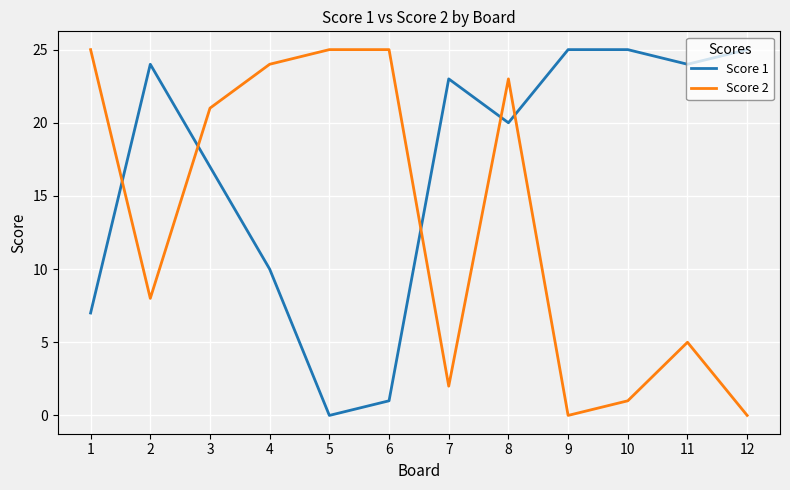

Is it true that Score 1 equals 24 at 2?

True